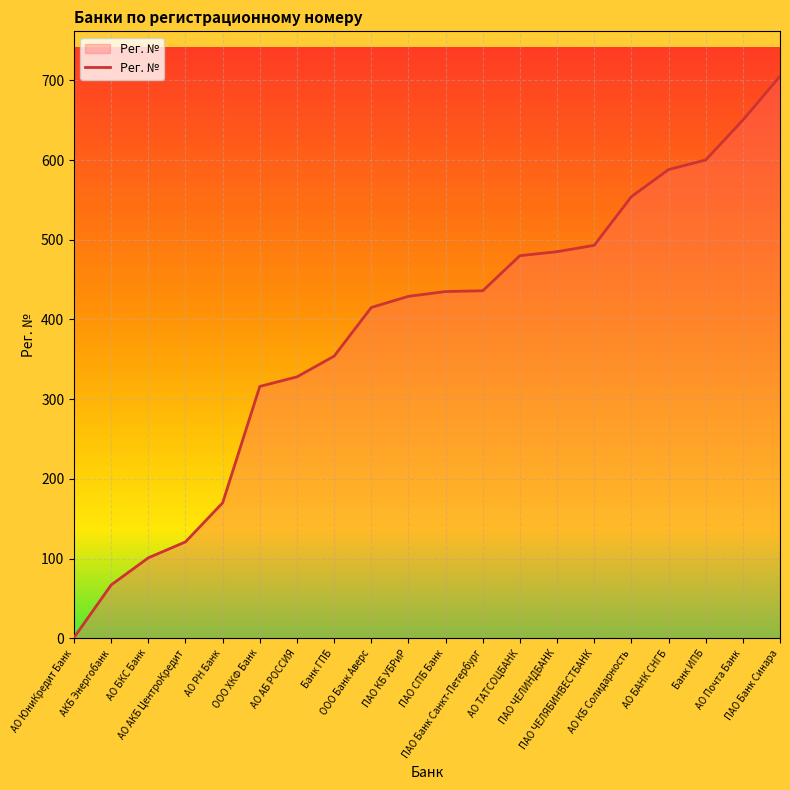

How many series are shown in this chart?

1